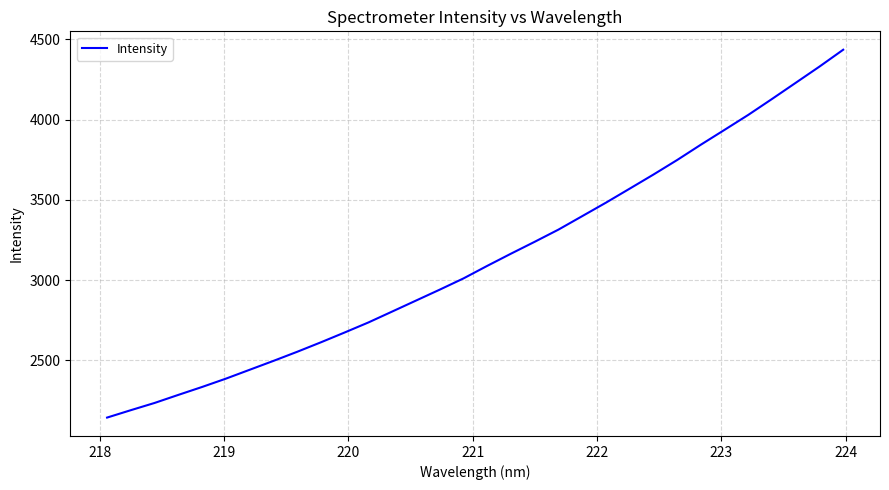

What is the greatest value displayed?

4435.6